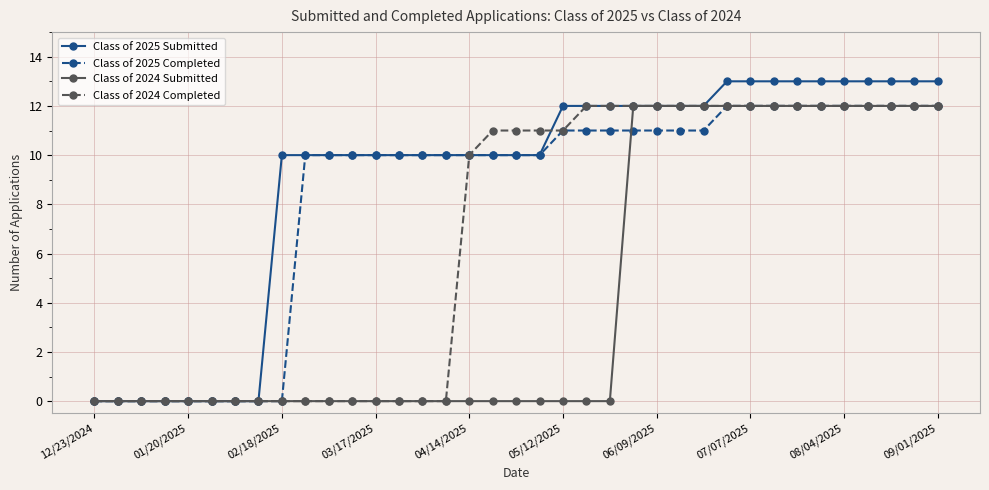

What is the maximum value for Class of 2024 Submitted?

12